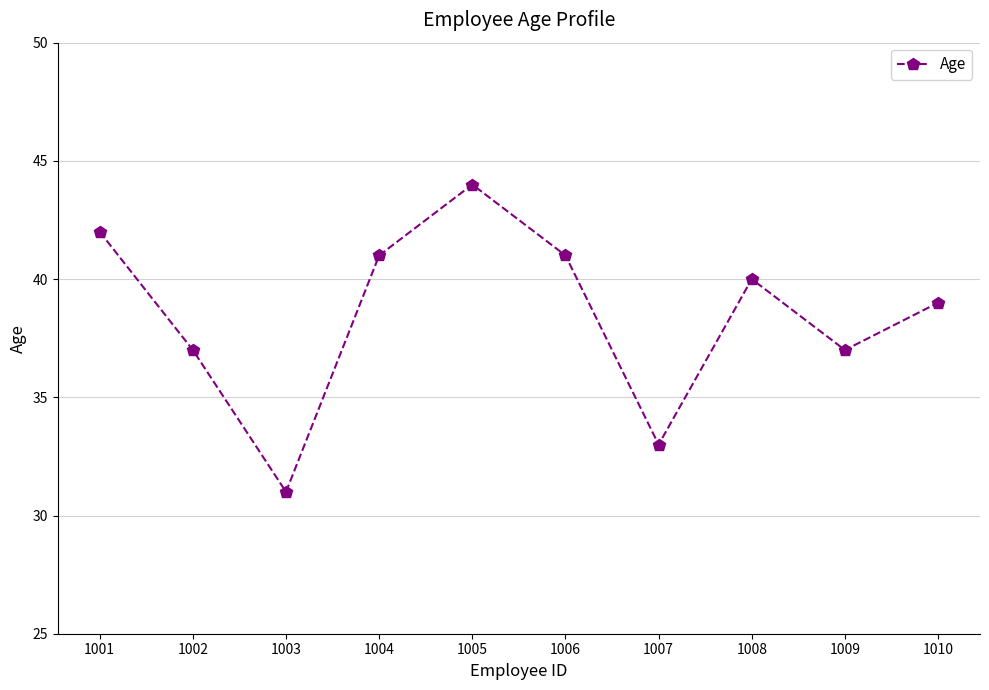

What is the difference between the values at 1003 and 1009?

6